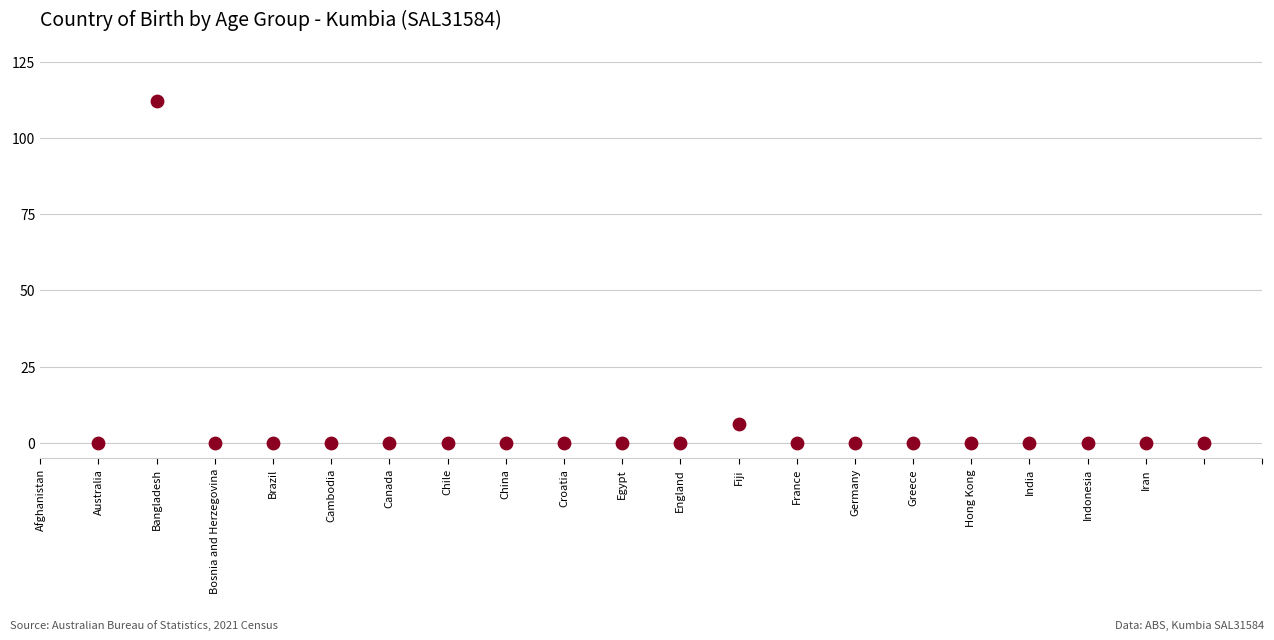

What Y value in the scatter plot is closest to 56?

6